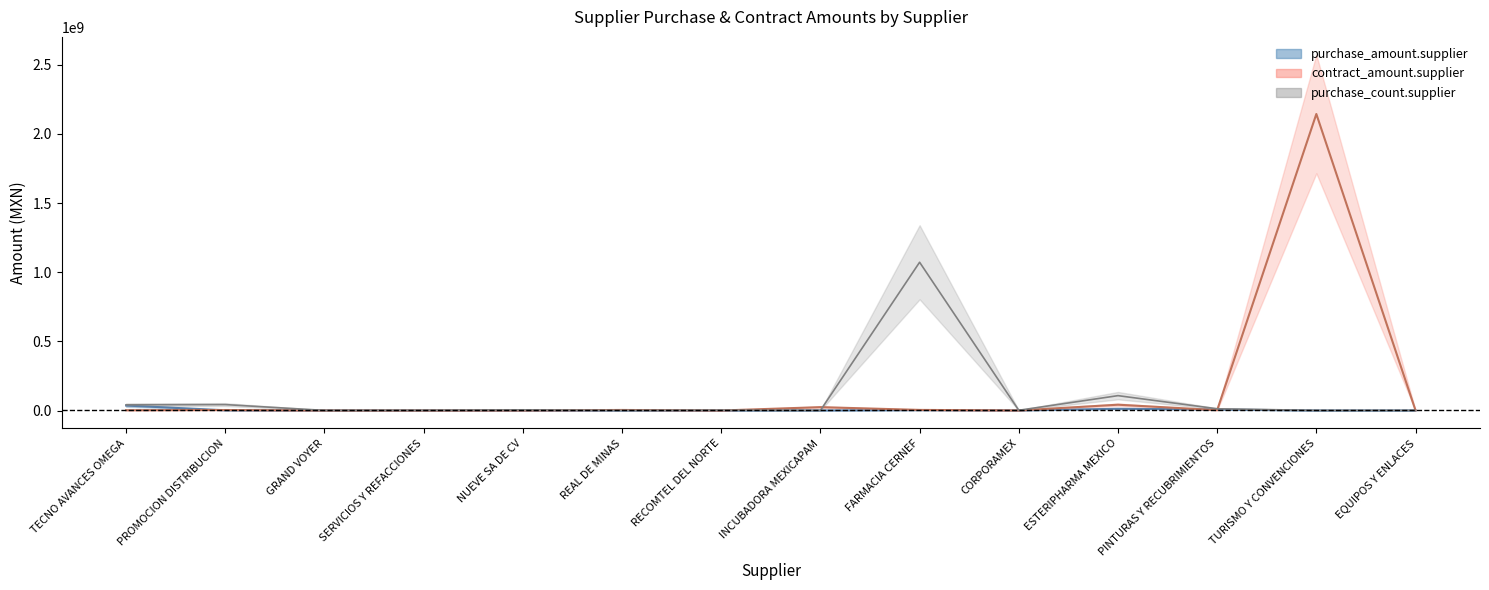

What is the difference between the maximum and minimum values in the purchase_count.supplier series?

1071206074.3